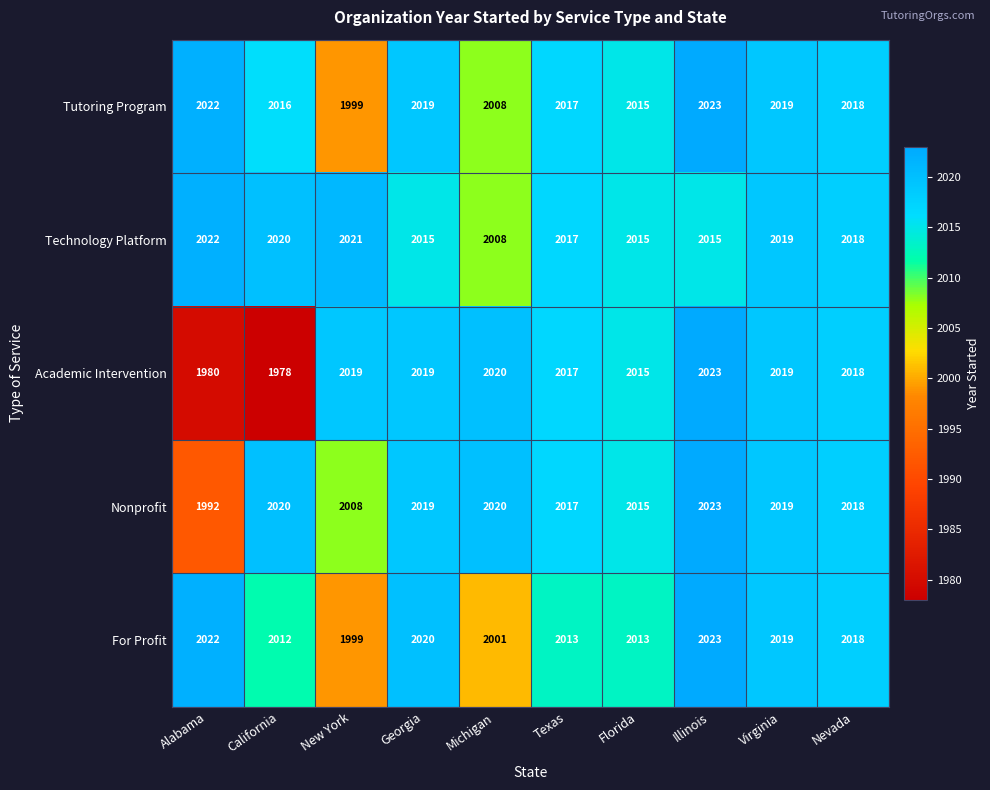

True or false: Tutoring Program has a value of 1074 at California.

False